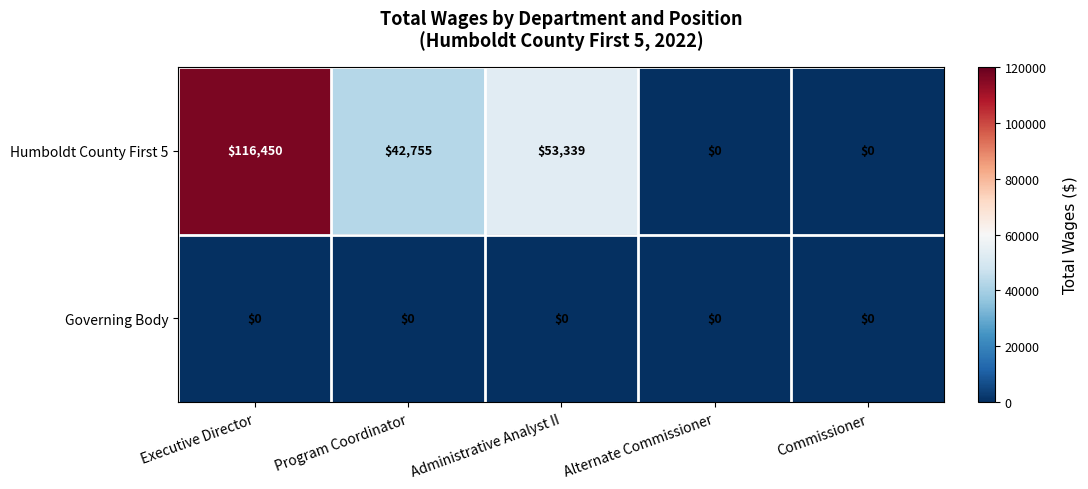

Rank the series by their average value, from lowest to highest.

Governing Body, Humboldt County First 5